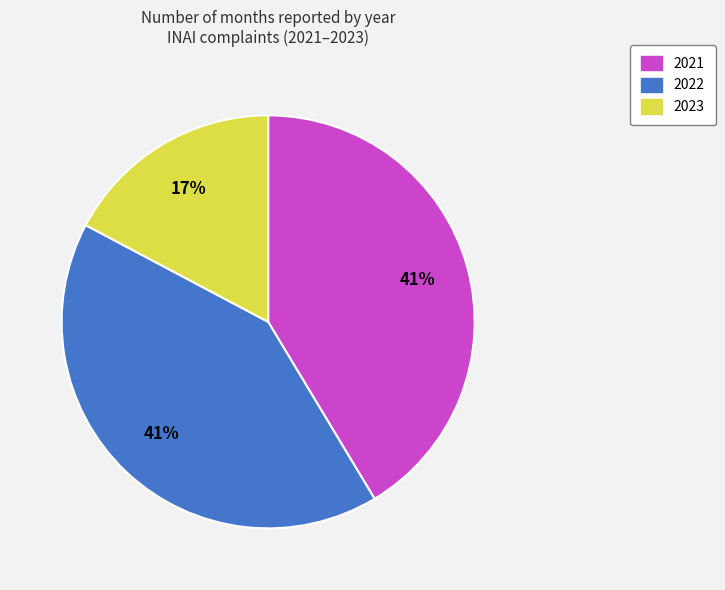

Is there any slice that represents more than half of the pie?

No